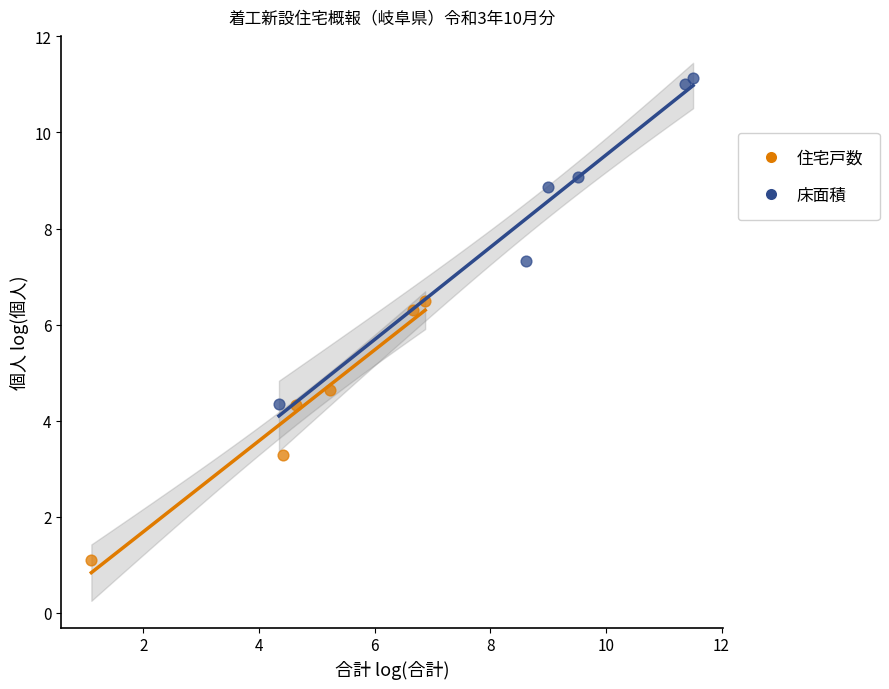

Which series reaches the maximum Y coordinate?

床面積